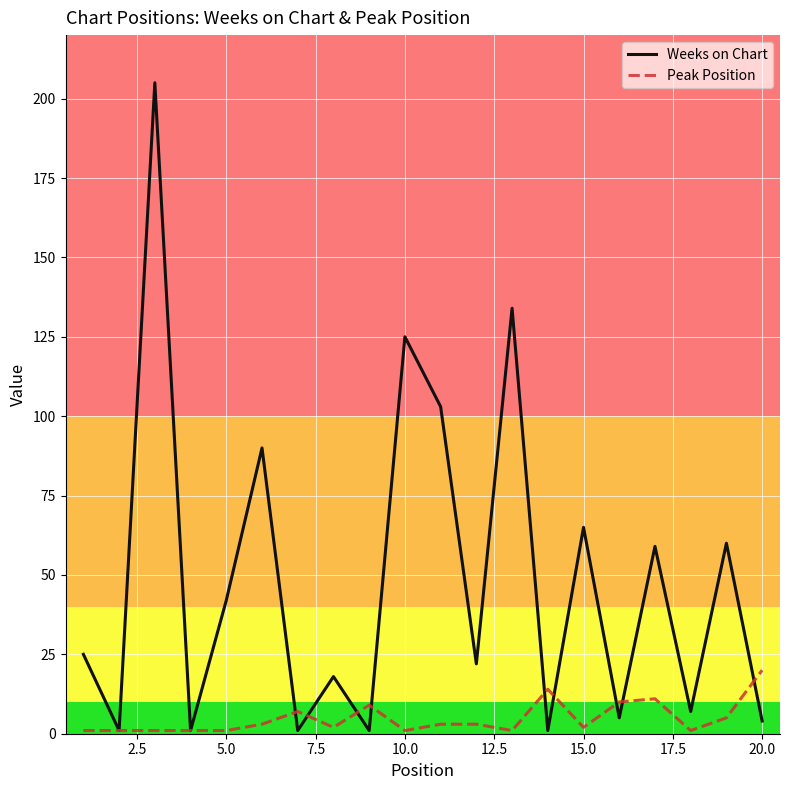

What is the highest value of the Weeks on Chart series?

205